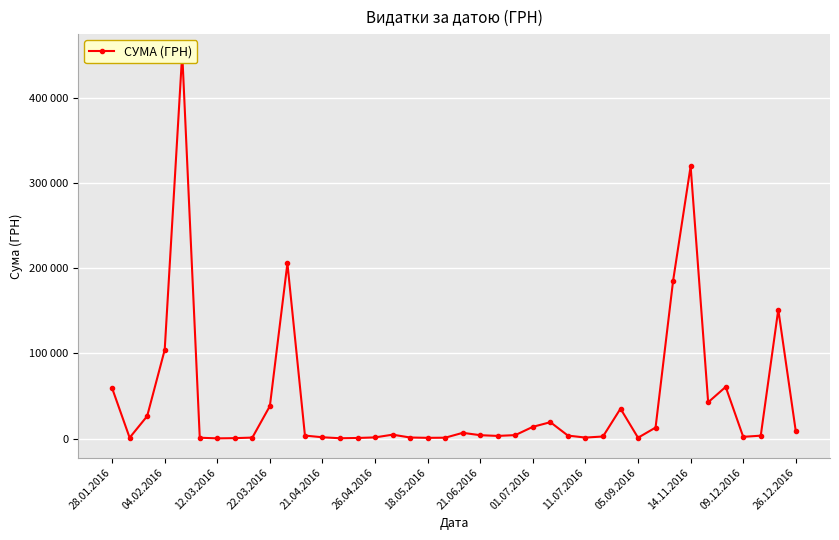

What is the label of the 15th point from the right?

25